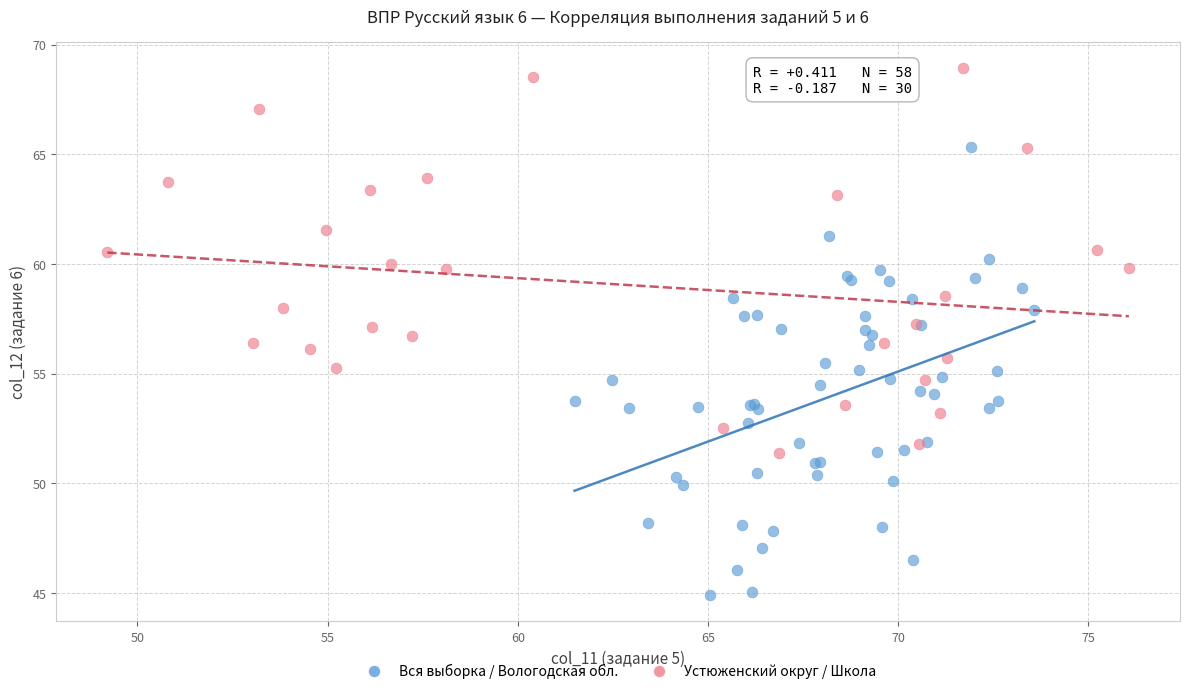

Which series reaches the maximum Y coordinate?

Устюженский округ / Школа